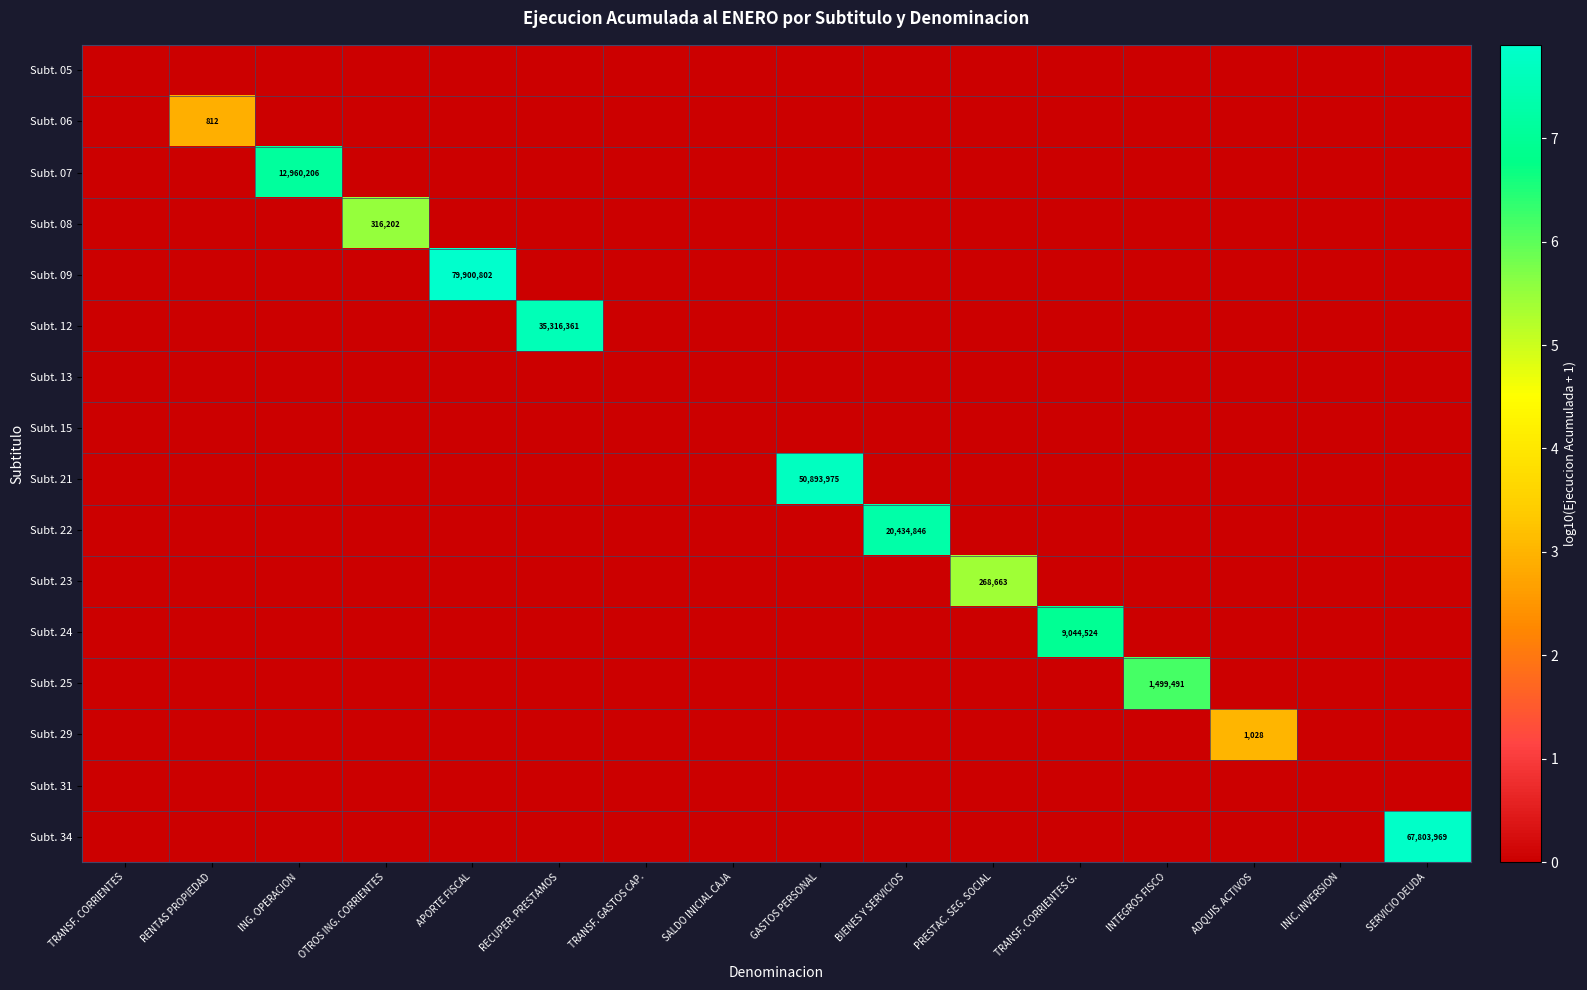

How many data points in Subt. 12 are above 0?

1